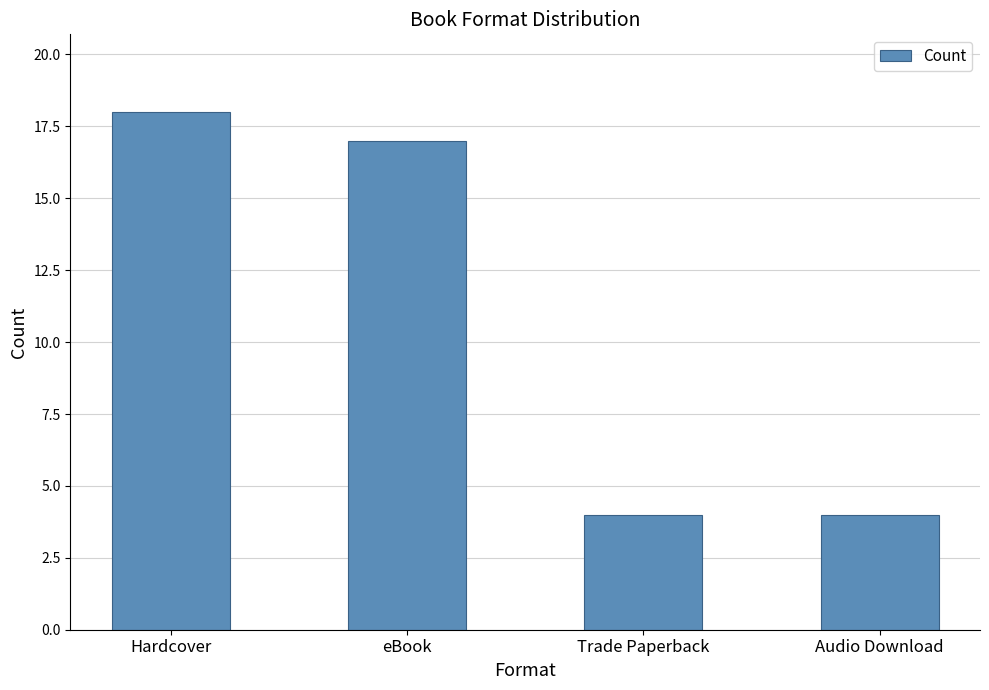

What is the difference between the values at Hardcover and eBook?

1